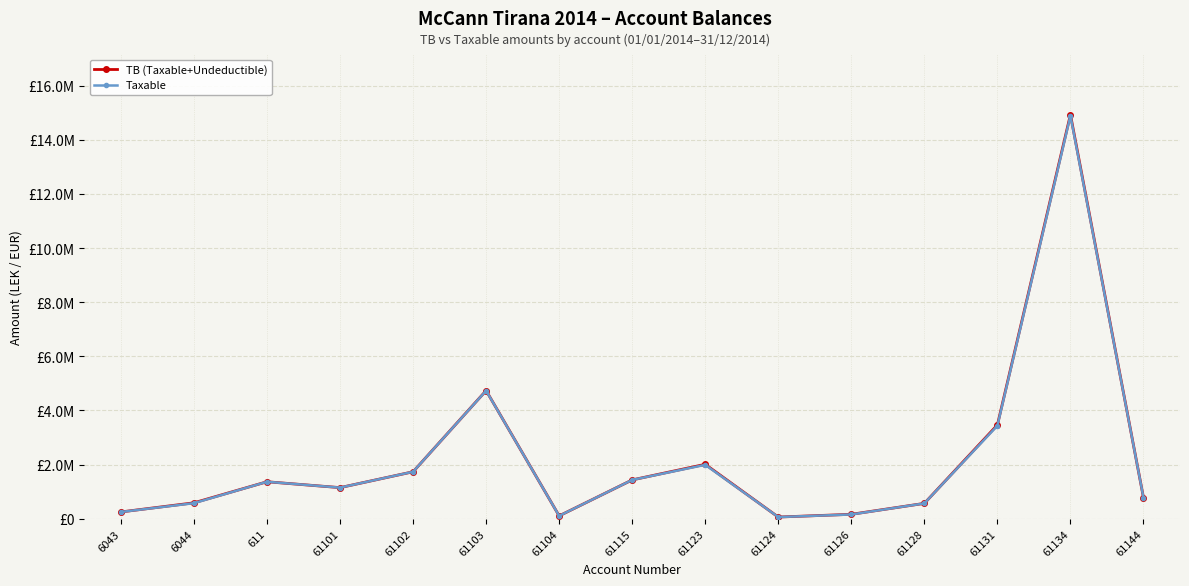

What position from the right is 61134?

2